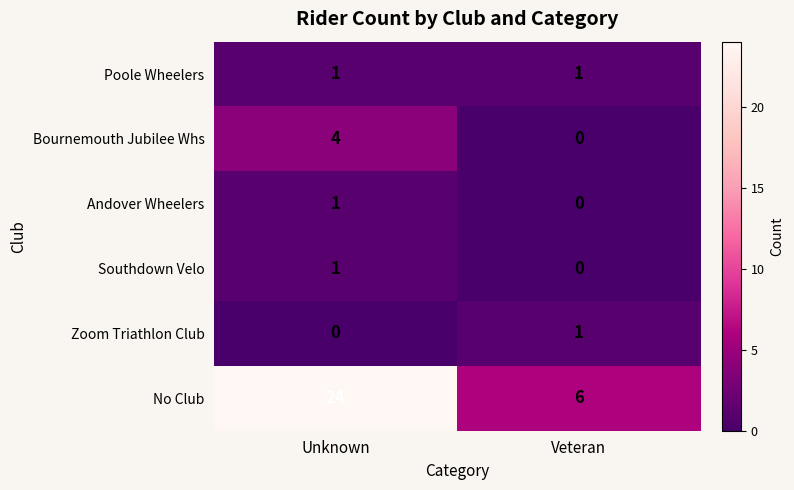

Which series has the widest spread of values?

No Club